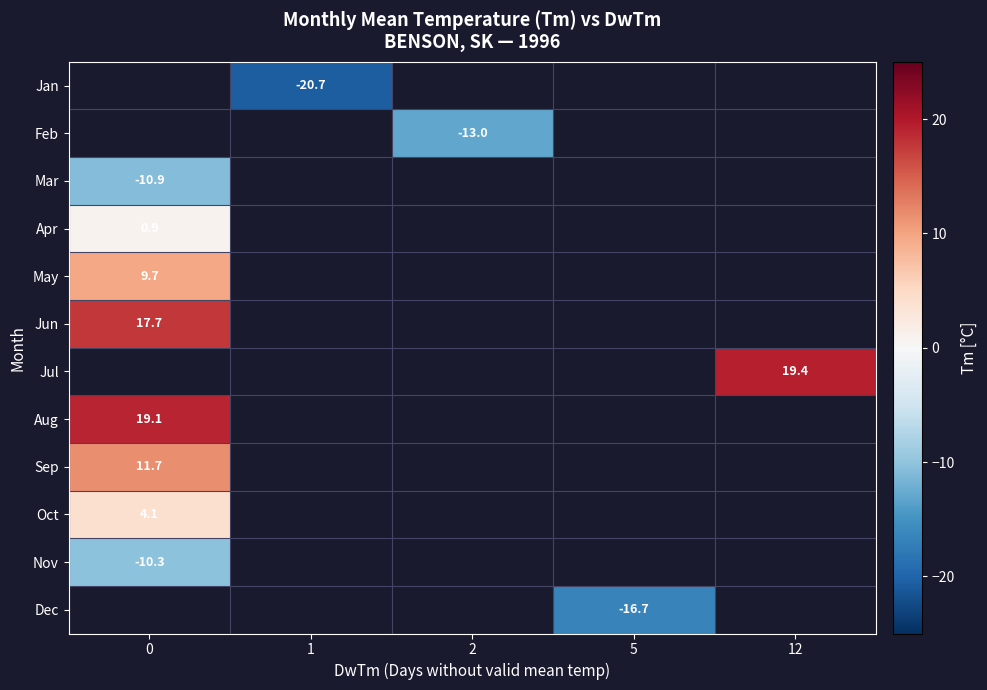

What is the smallest value displayed?

-20.7